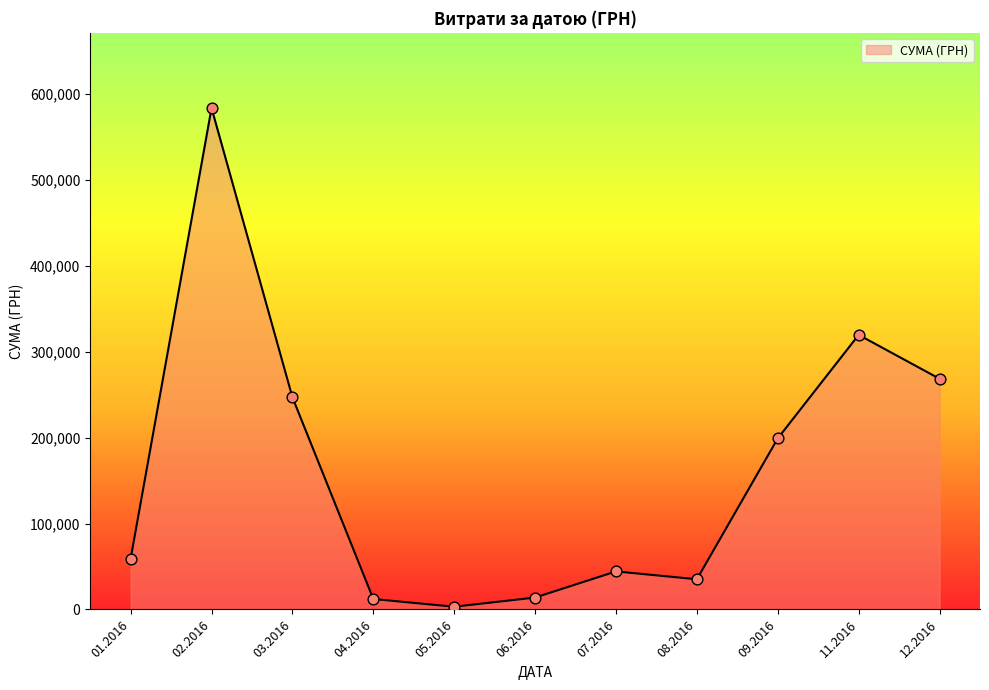

What is the ratio of the value at 12.2016 to the value at 11.2016?

0.8